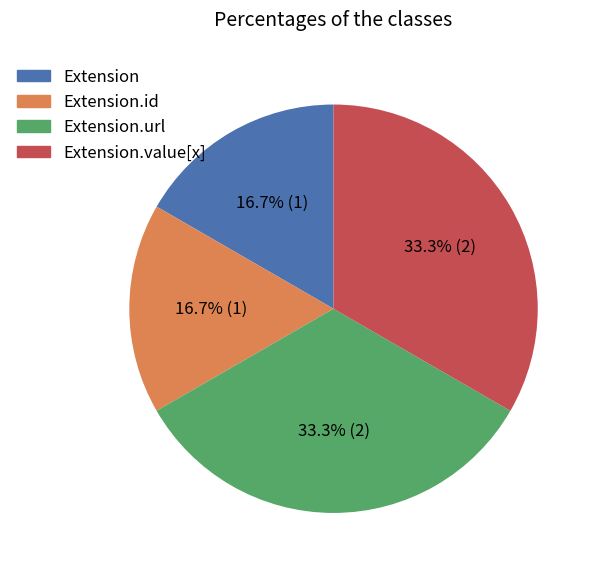

How many slices are in this pie chart?

4